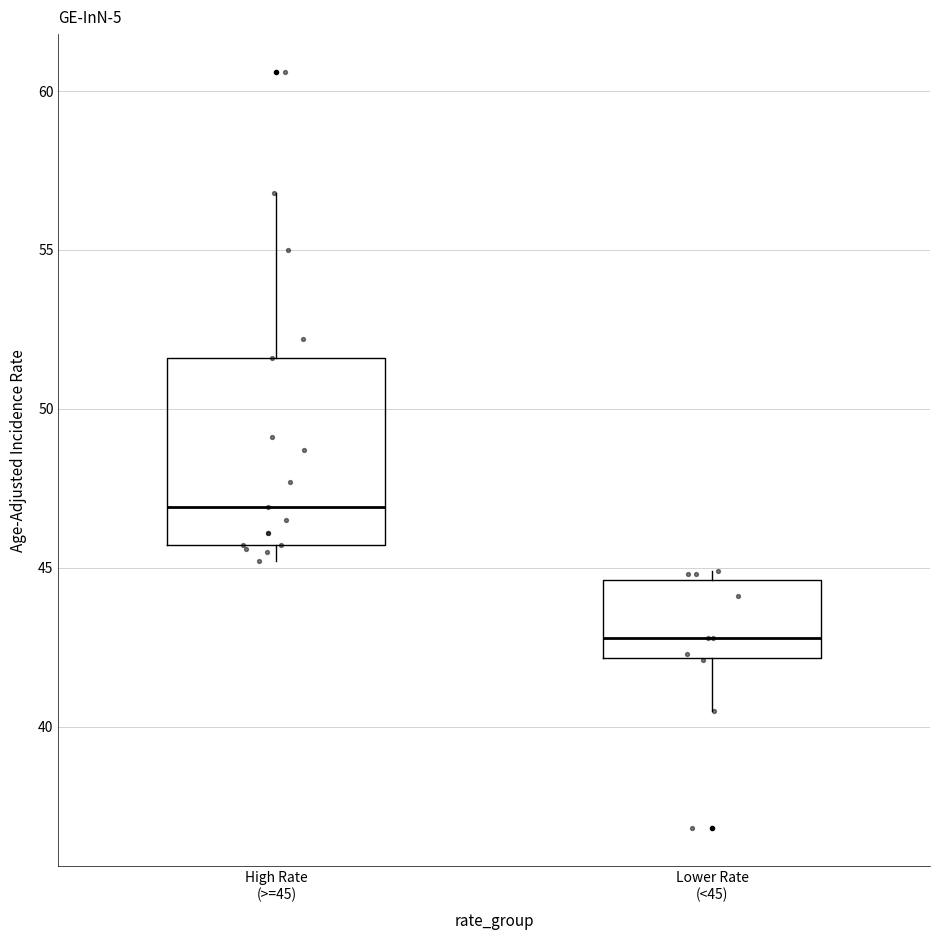

Reading left to right, read every box against the y-axis: the position of its median line, the range the box covers, and the ends of its whiskers. The values are not printed on the chart, so give them approximately, as read against the axis.

High Rate (>=45): median 47.0, box 45.5 to 51.5, whiskers 45.0 to 57.0
Lower Rate (<45): median 43.0, box 42.0 to 44.5, whiskers 40.5 to 45.0